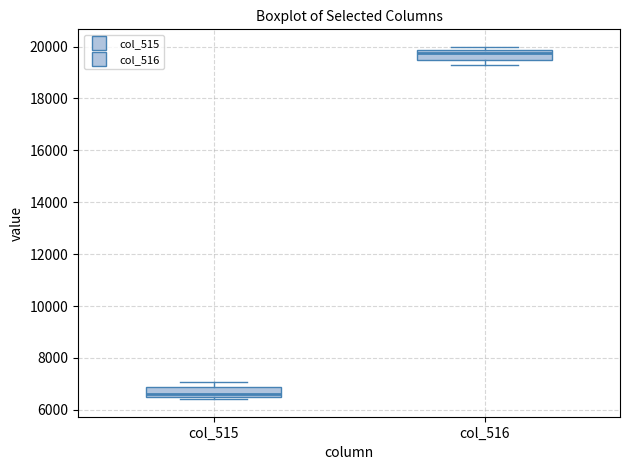

Reading left to right, transcribe this box plot: for each box, give where its median line is, the range the box spans, and where its two whiskers end, as read against the y-axis. The values are not printed on the chart, so give them approximately, as read against the axis.

col_515: median 6600, box 6400 to 6800, whiskers 6400 (just below the box's lower edge) to 7000
col_516: median 19800 (just below the box's upper edge), box 19400 to 19800, whiskers 19200 to 20000